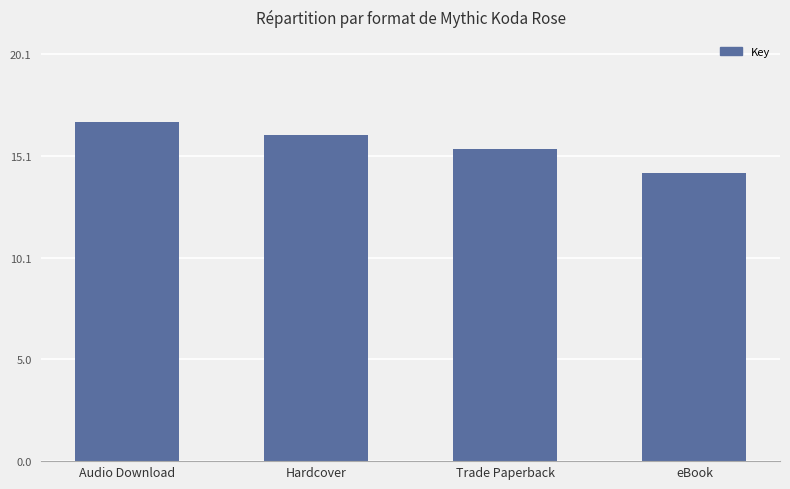

The value at Trade Paperback is 6.2. True or false?

False